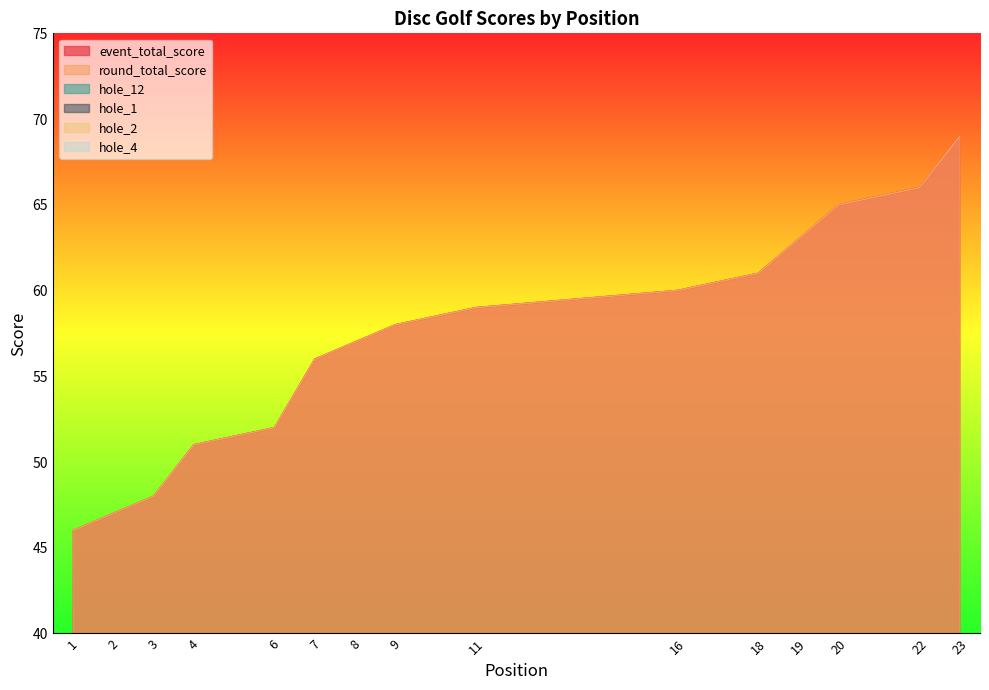

Reading left to right, what are all the values shown in this chart?

event_total_score: 46	47	48	51	51	52	56	57	58	58	59	59	59	59	59	60	60	61	63	65	65	66	69
round_total_score: 46	47	48	51	51	52	56	57	58	58	59	59	59	59	59	60	60	61	63	65	65	66	69
hole_12: 4	4	3	4	3	3	4	4	4	3	5	5	4	4	4	4	4	5	5	8	7	4	5
hole_1: 4	4	4	4	4	3	4	4	4	4	6	4	6	3	3	4	5	5	4	4	6	6	5
hole_2: 3	2	3	3	2	2	3	3	3	3	3	3	4	3	5	3	2	3	3	3	2	3	4
hole_4: 3	4	2	3	5	3	3	4	4	3	3	3	4	4	4	4	3	4	3	4	2	3	4